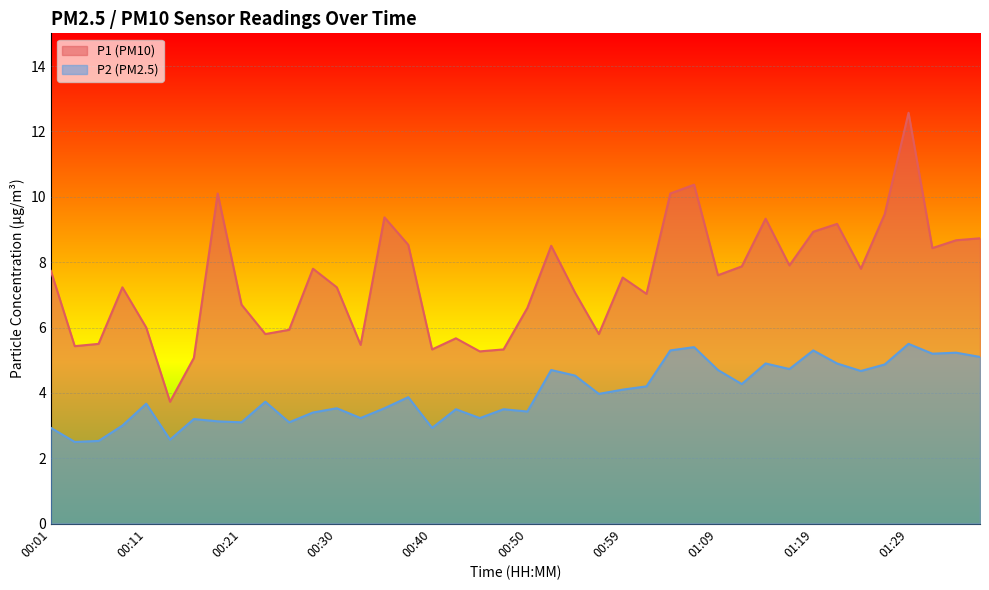

Does the chart display data point markers on the line(s)?

No